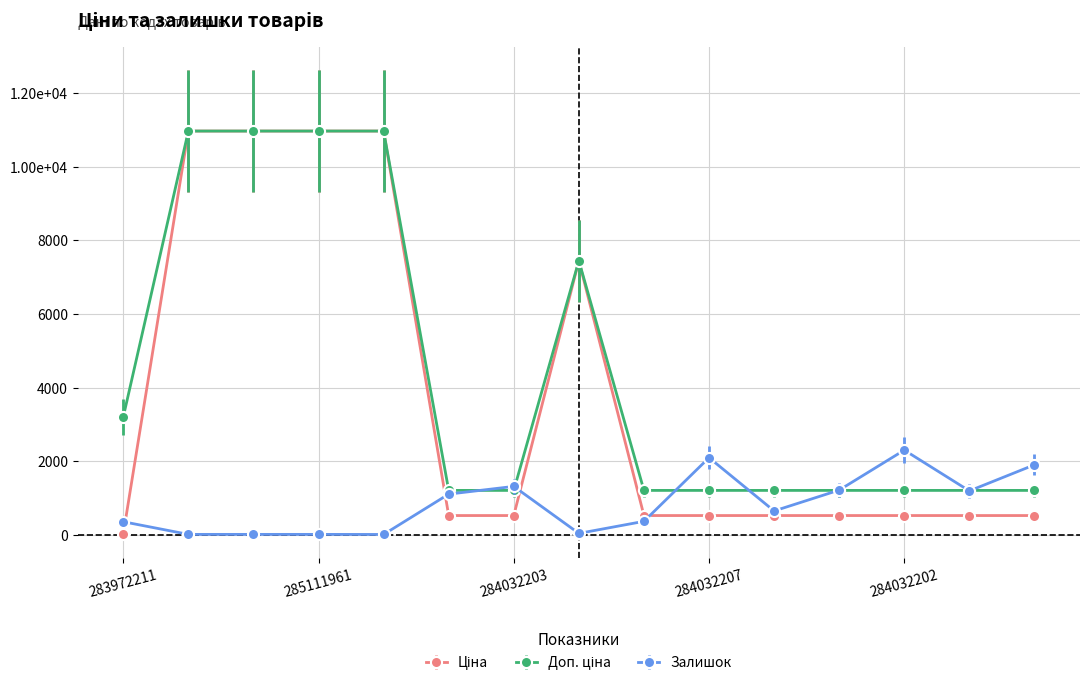

How many times do Доп. ціна and Залишок cross each other?

7